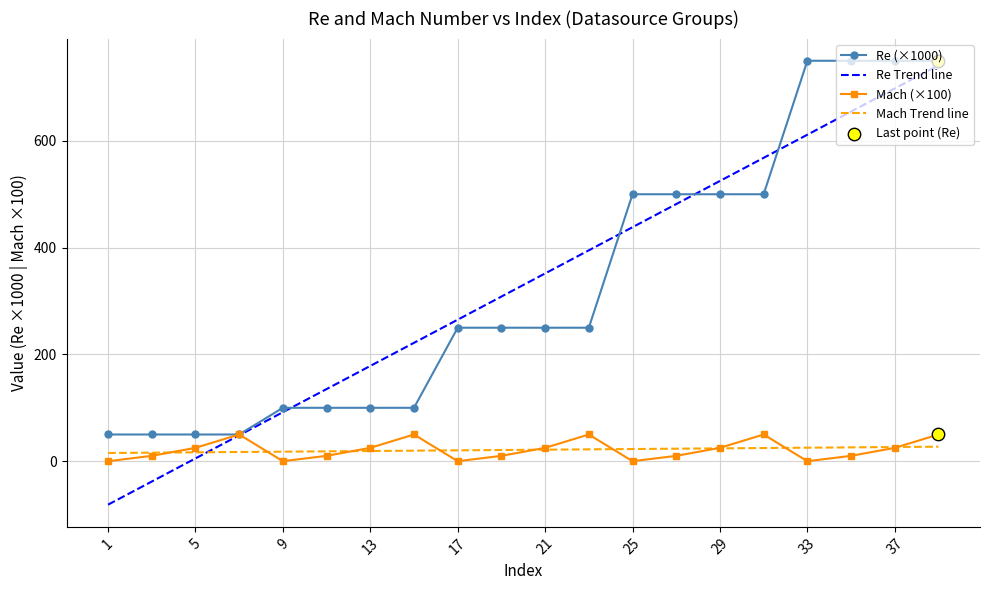

Which series has the widest spread of values?

Re Trend line